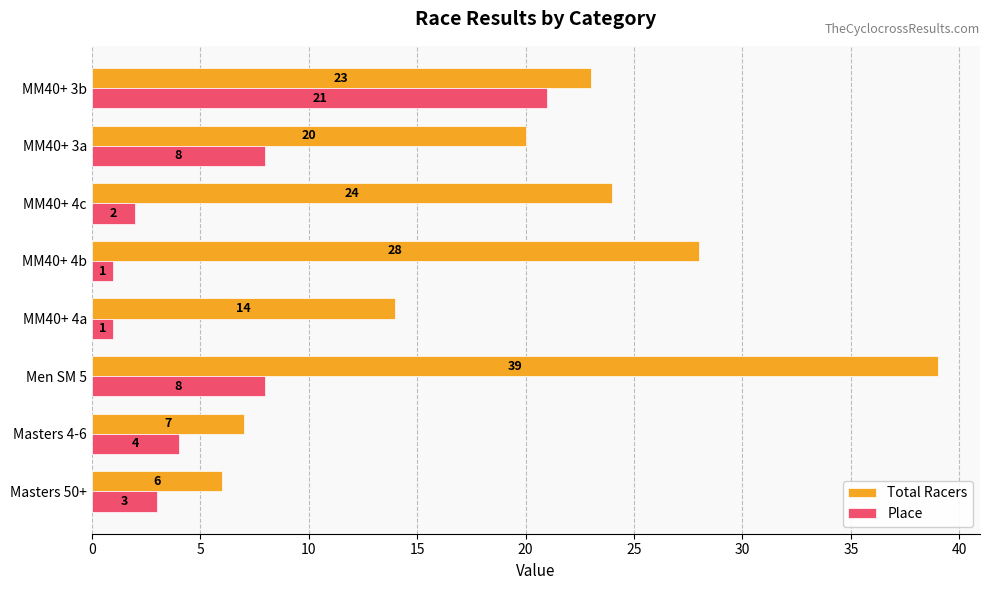

What is the sum of all Place values?

48